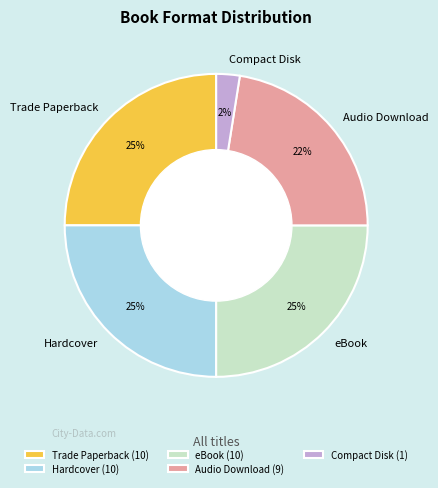

The Audio Download slice represents 22% of the pie. True or false?

True